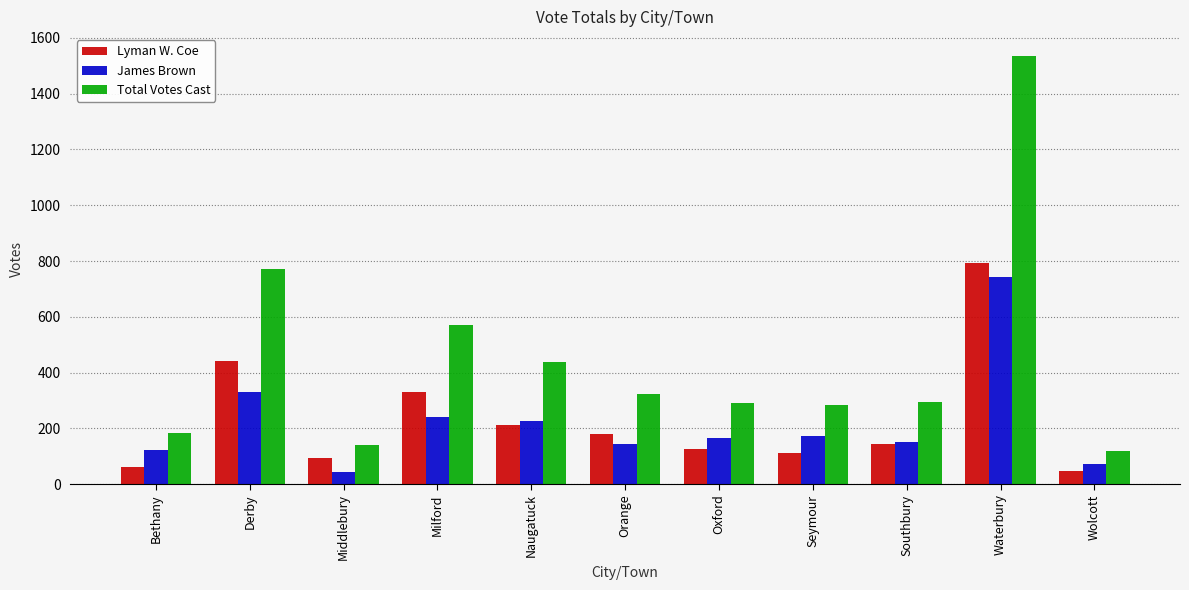

What is the label of the 6th bar from the left?

Orange